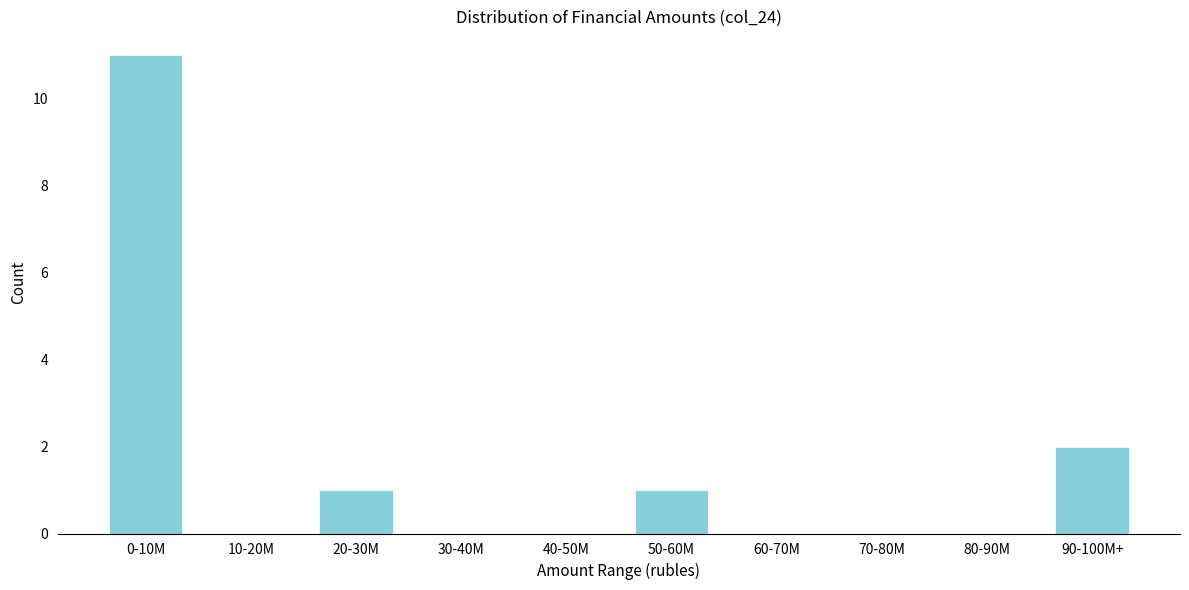

Reading left to right, what are all the values shown in this chart?

0-10M=11	10-20M=0	20-30M=1	30-40M=0	40-50M=0	50-60M=1	60-70M=0	70-80M=0	80-90M=0	90-100M+=2